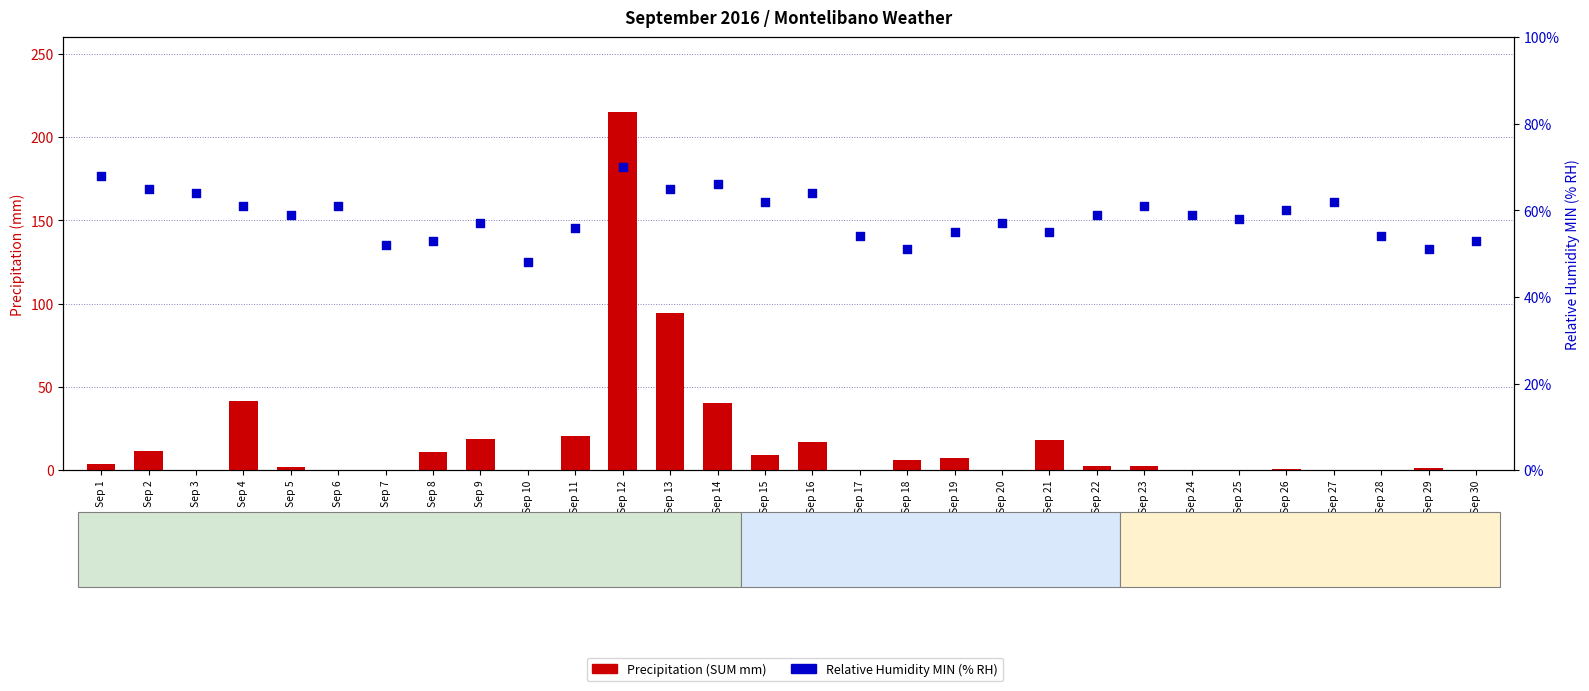

At which category is the sum across all series the highest?

Sep 12